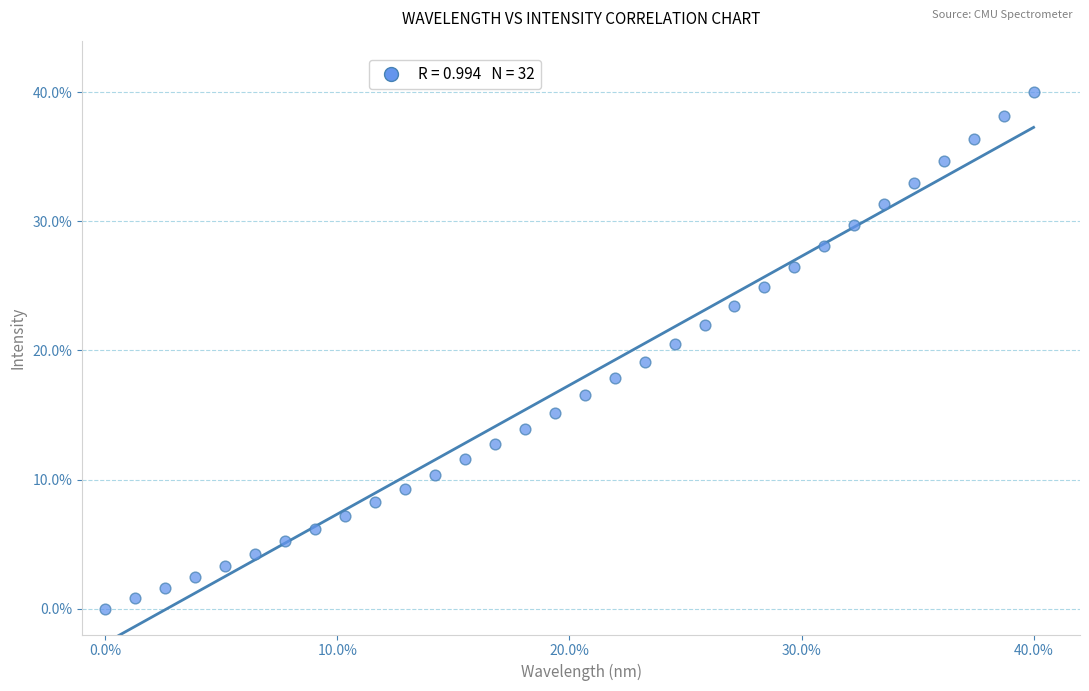

What is the range of Y values (max minus min)?

40.0